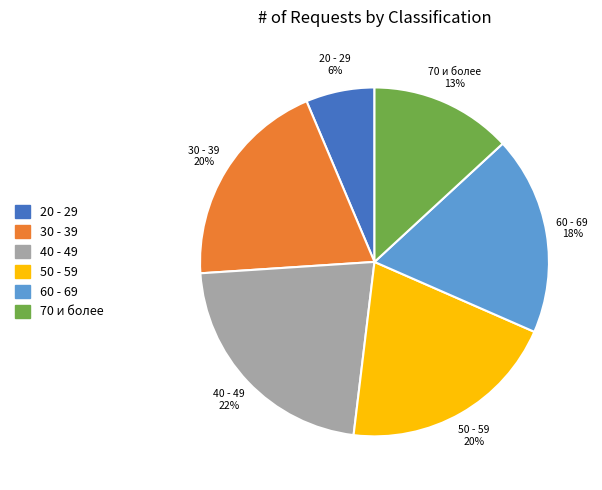

How many slices are in this pie chart?

6